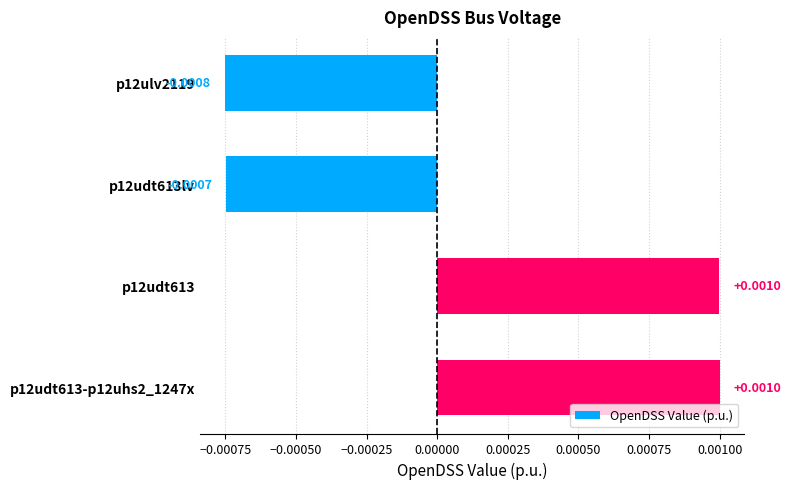

Which has a higher value, p12ulv2119 or p12udt613lv?

p12udt613lv